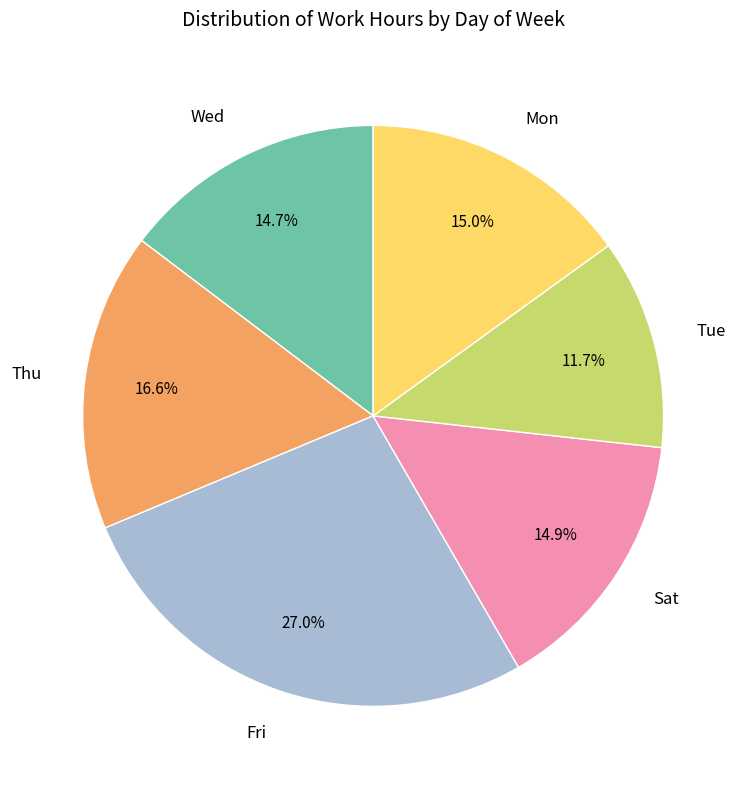

What is the smallest slice in the pie chart?

Tue